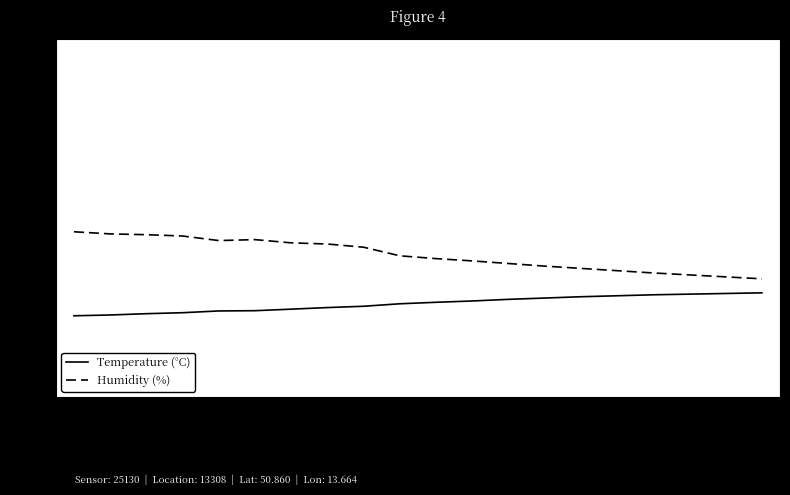

Is it true that Temperature (°C) equals 7.0 at 07:20?

False